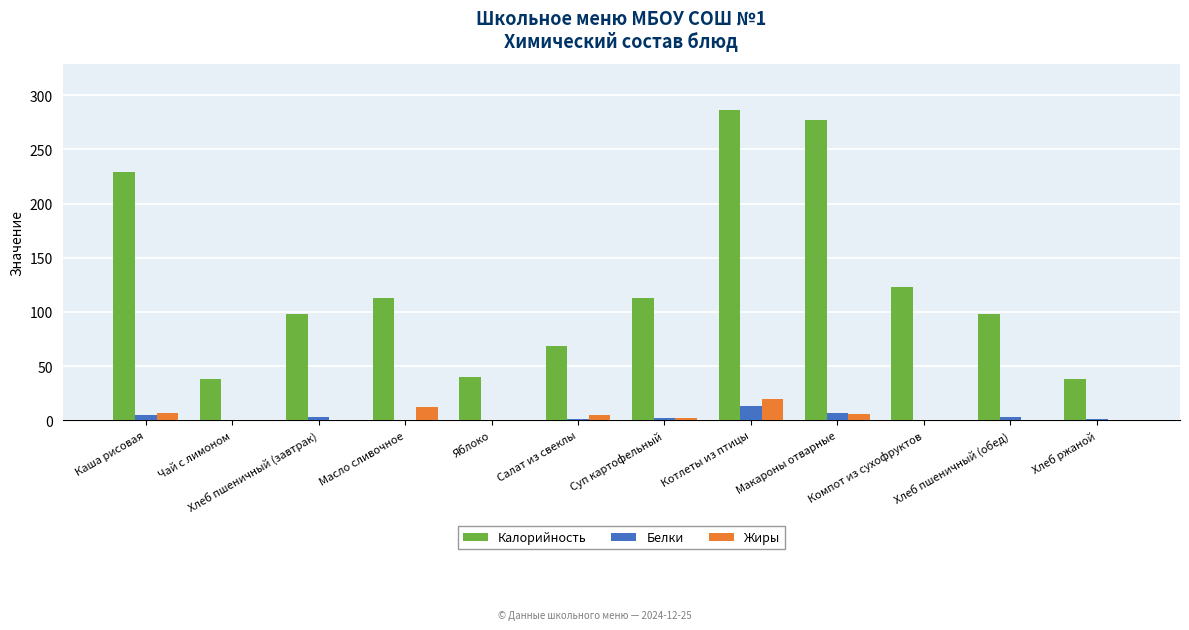

How many categories are shown in the chart?

12